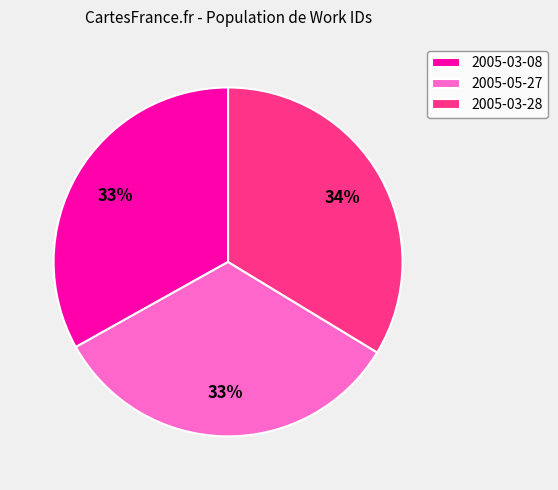

To the nearest percent, what percentage of the pie is 2005-03-08?

33%